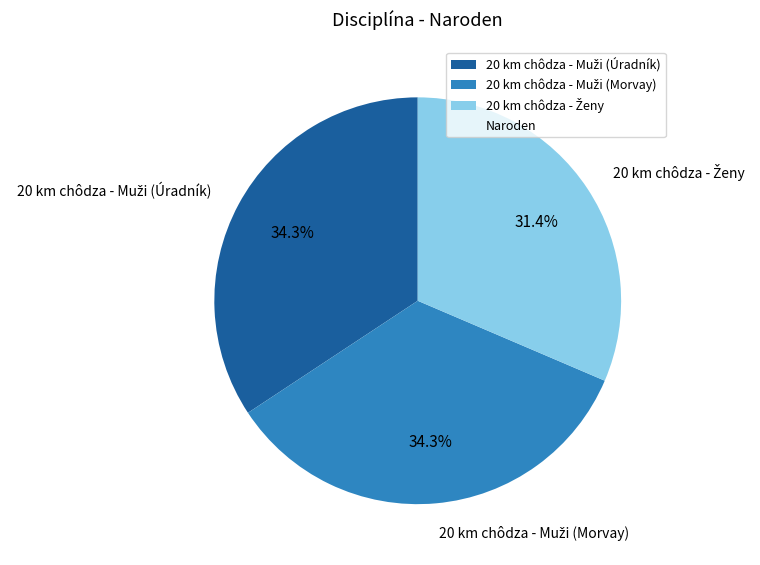

Is there a majority slice in this chart?

No